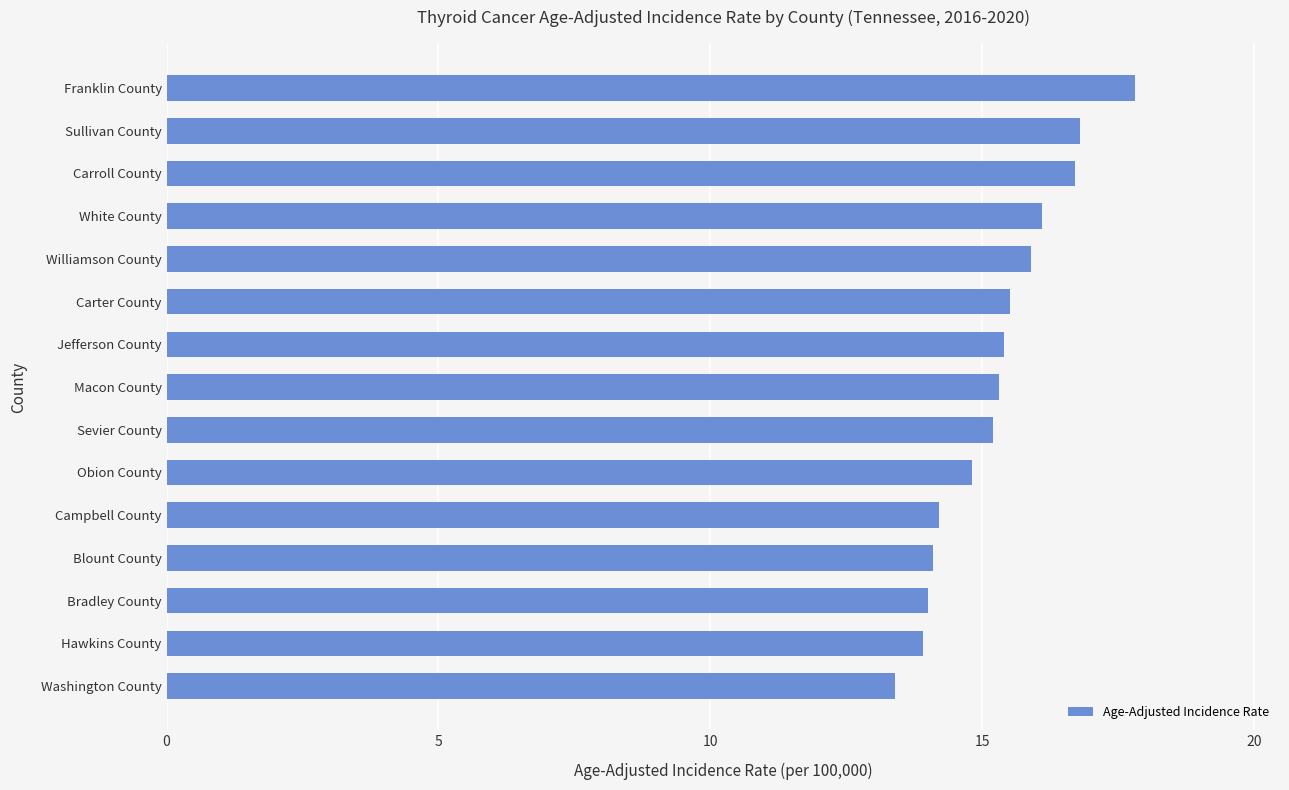

What is the difference between the second highest and second lowest values?

2.9